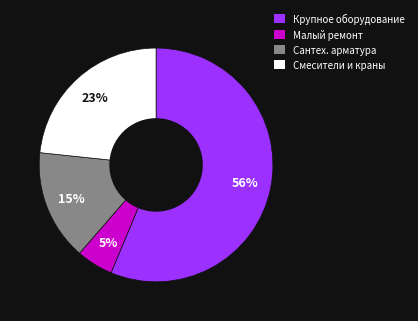

To the nearest percent, what is the average slice percentage?

25%